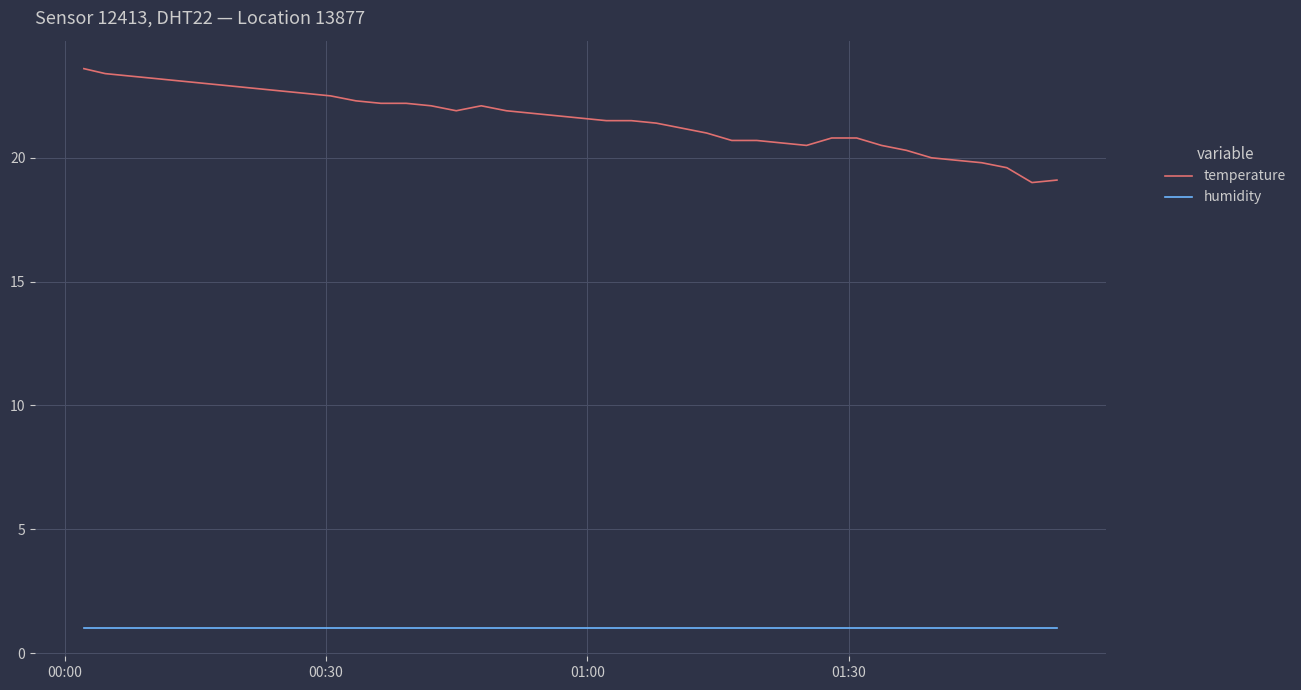

What is the greatest value displayed?

23.6